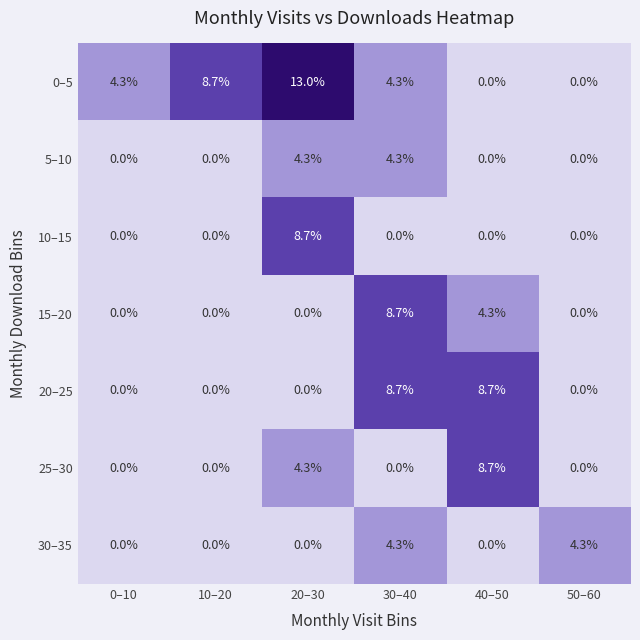

Which series has the largest total across all categories?

0–5